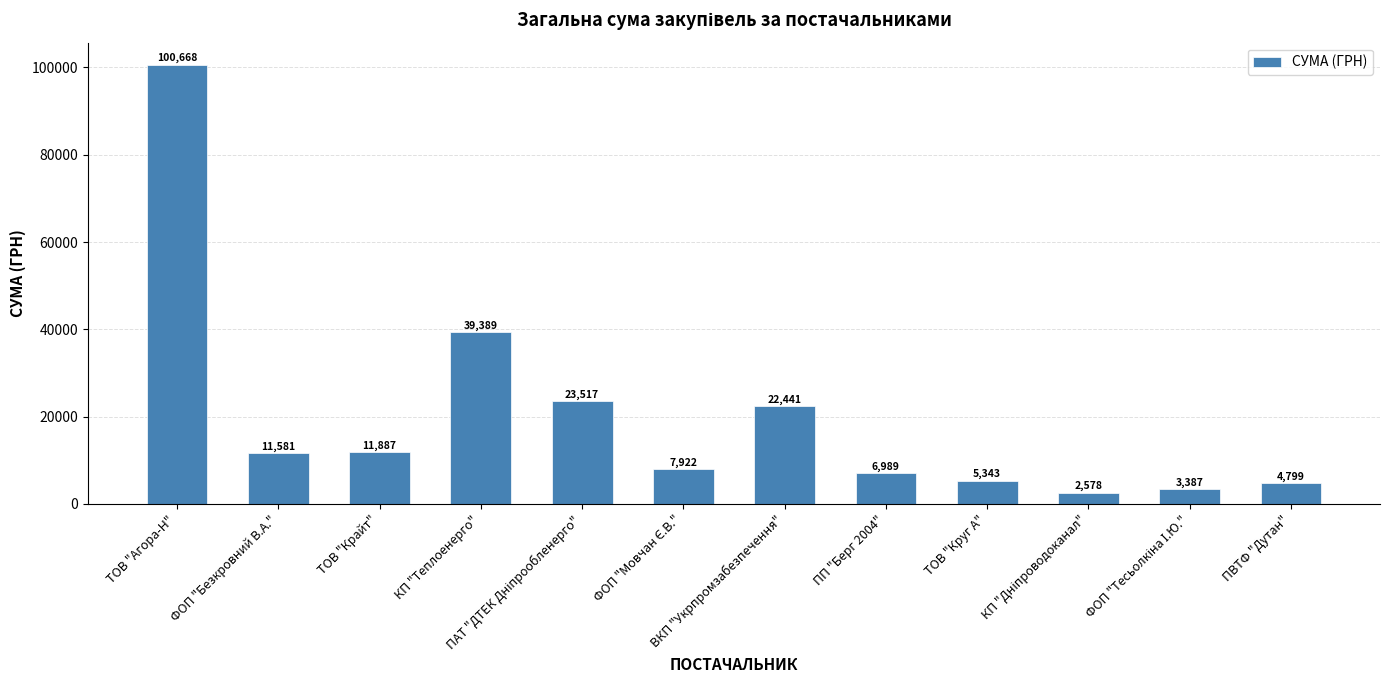

What is the approximate value at КП "Теплоенерго"?

39389.0